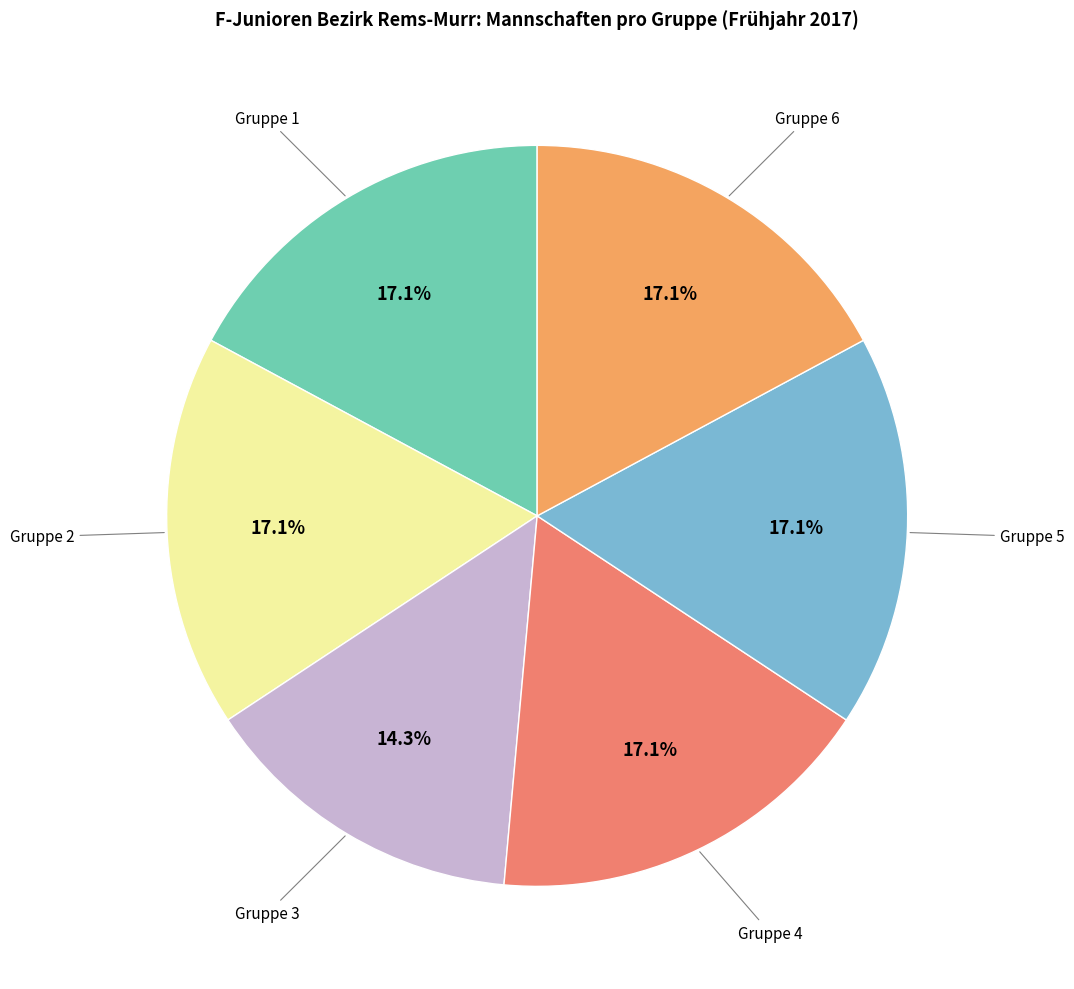

Approximately how many times larger is the value at Gruppe 6 compared to Gruppe 5?

1.0